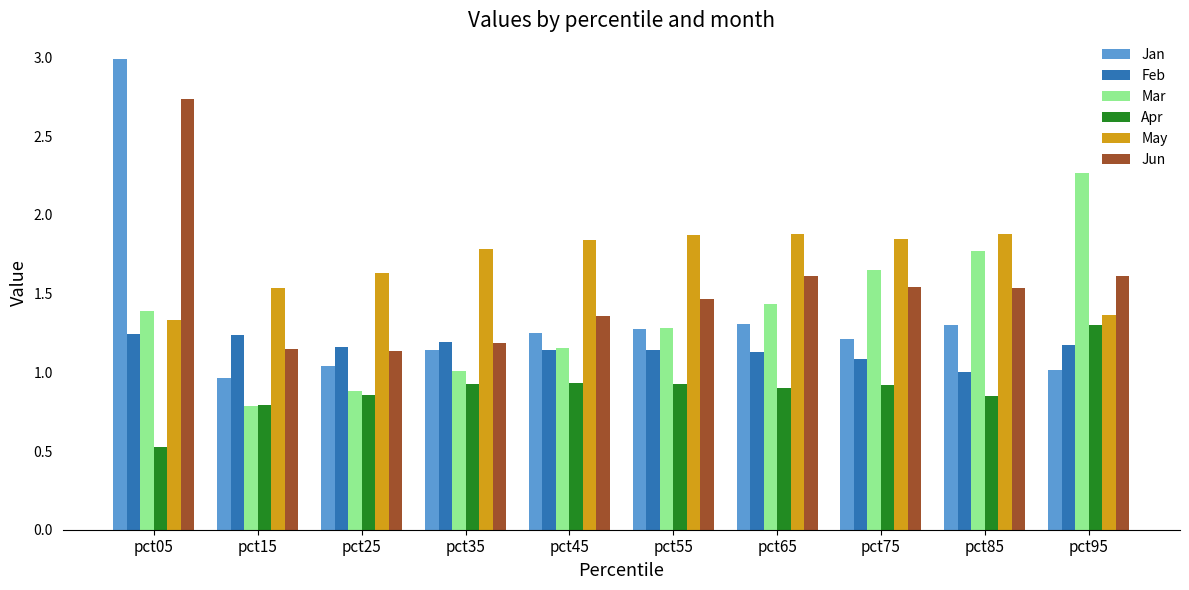

What is the difference between the May values at pct55 and pct95?

0.5